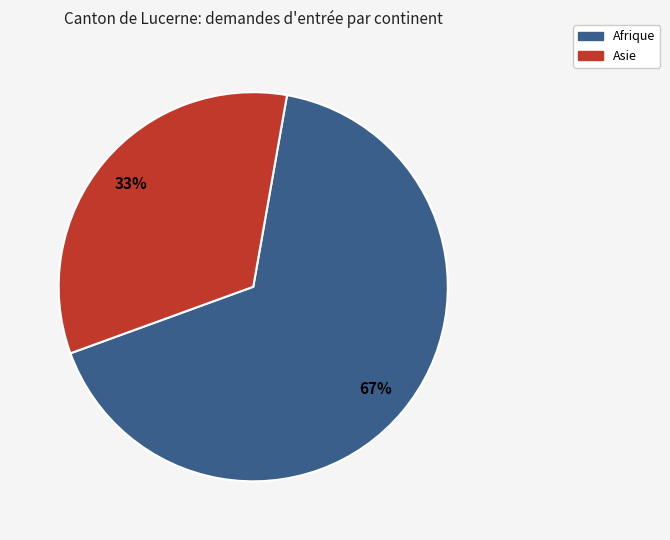

Does any single category account for the majority?

Yes